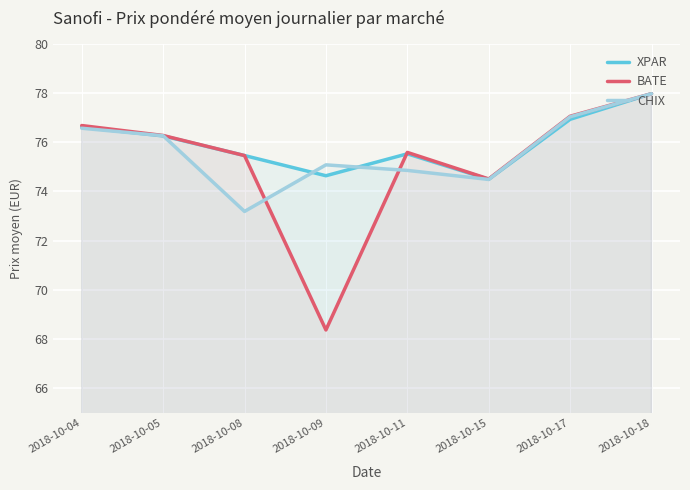

Rank the series at 2018-10-05 from highest to lowest value.

BATE, CHIX, XPAR